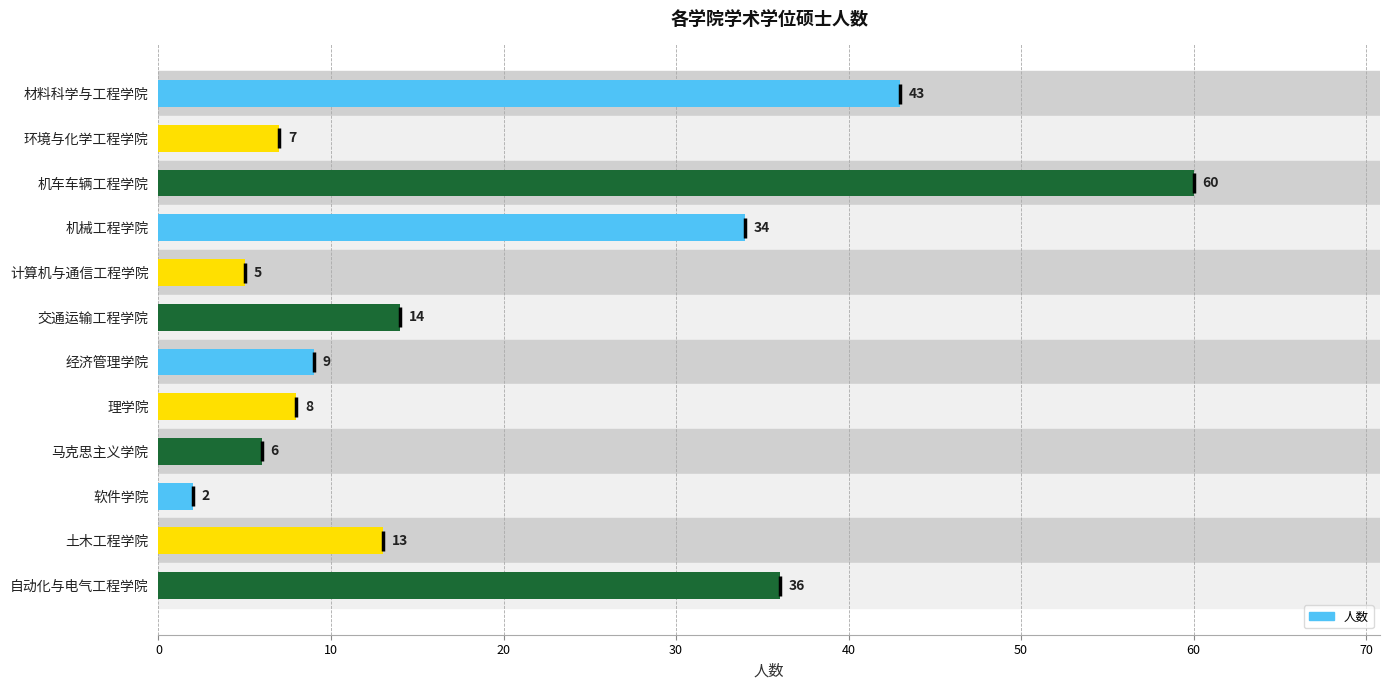

Is it true that the value at 机车车辆工程学院 is 60?

True